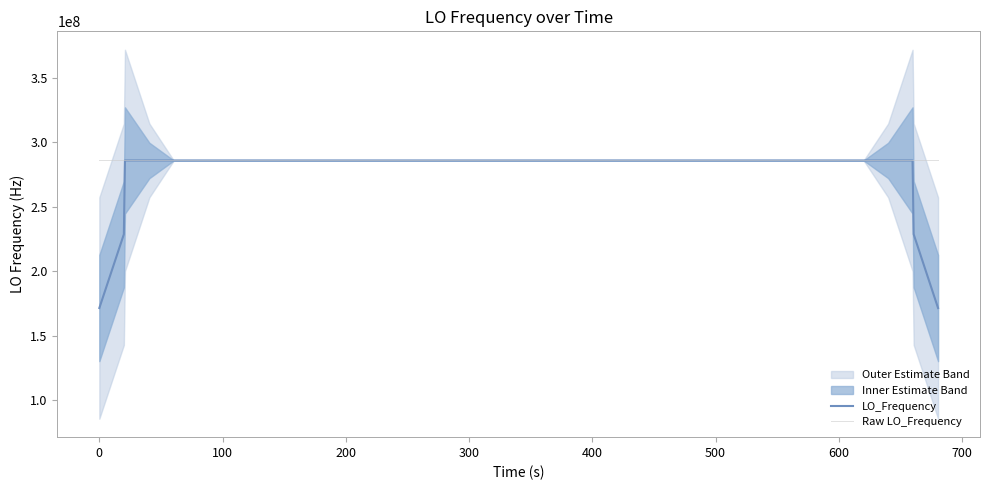

Which series has the widest spread of values?

LO_Frequency